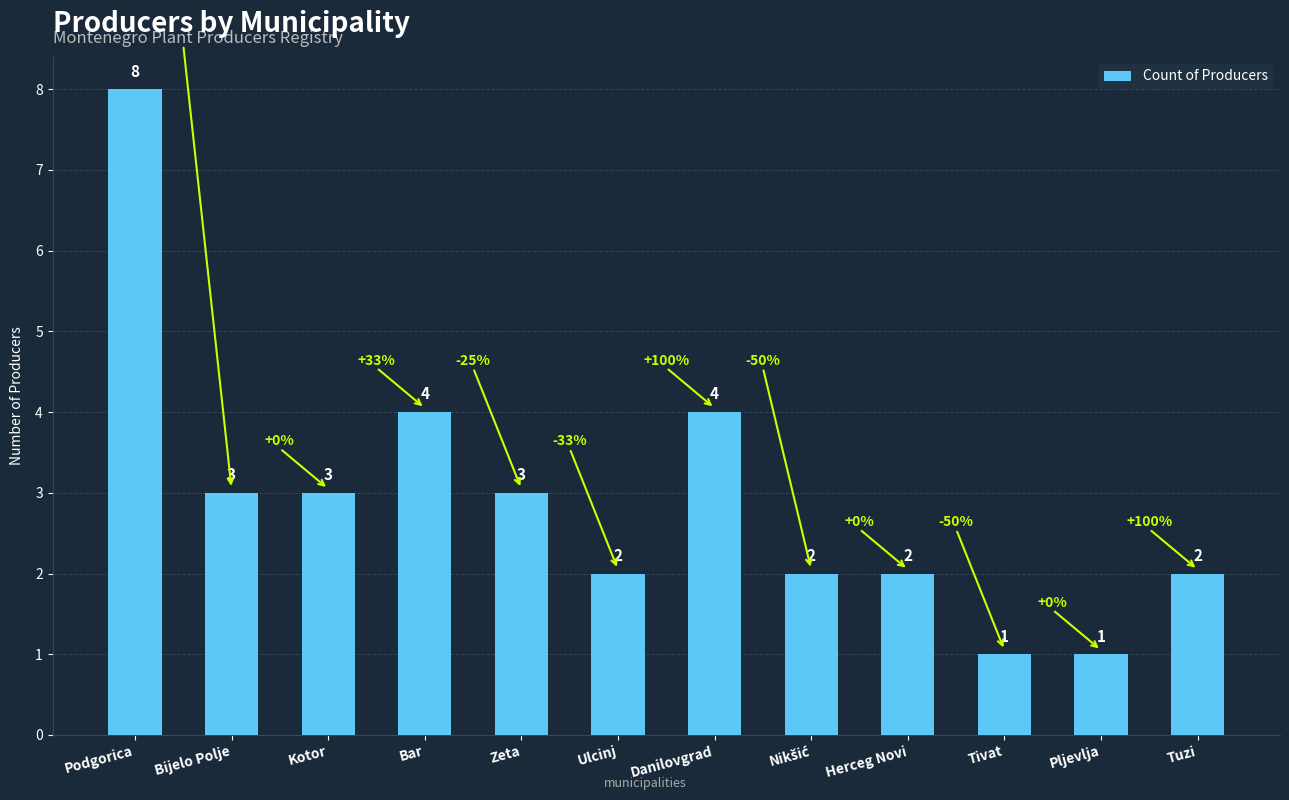

Between Zeta and Danilovgrad, which is larger?

Danilovgrad